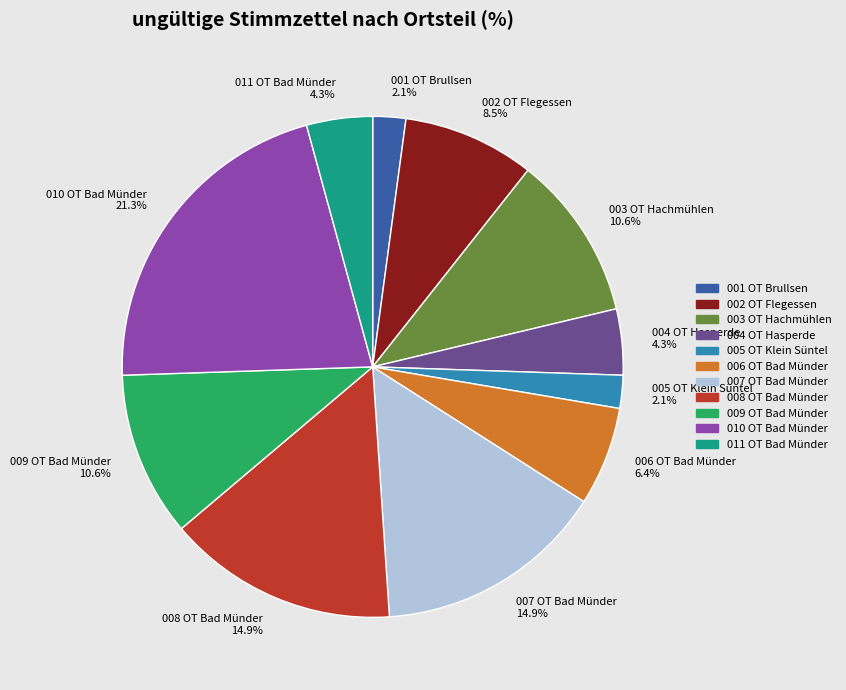

Which category has the biggest portion of the pie?

010 OT Bad Münder